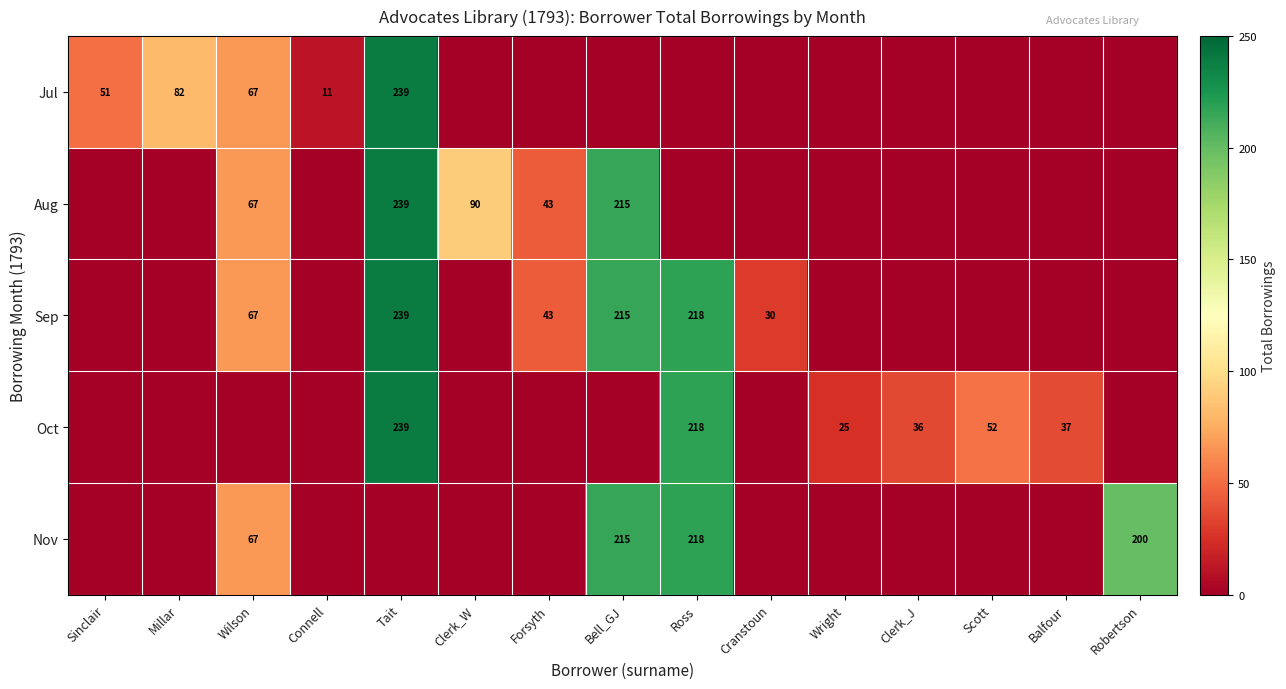

The Jul series shows 51 at Sinclair. True or false?

True